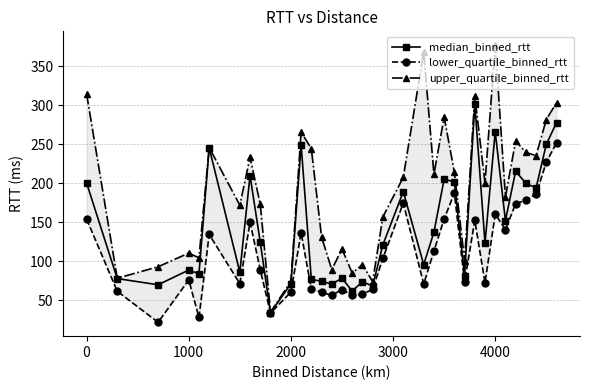

True or false: median_binned_rtt has more than 0 interior local peaks.

True